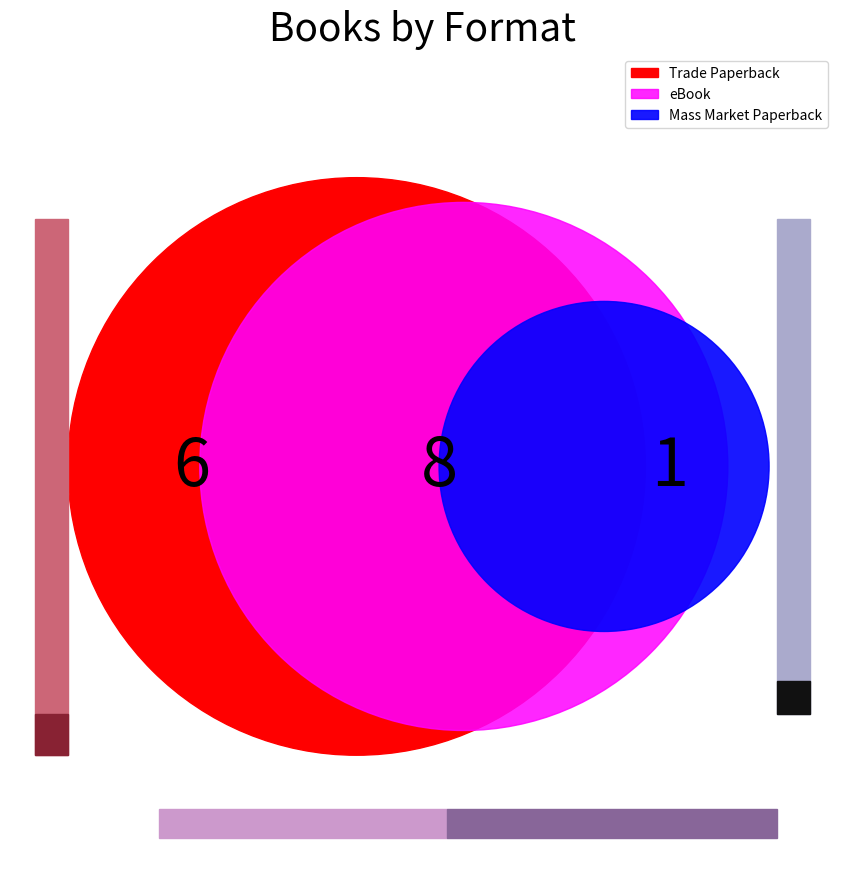

To the nearest percent, what is the difference between the largest and smallest slice percentages?

20%